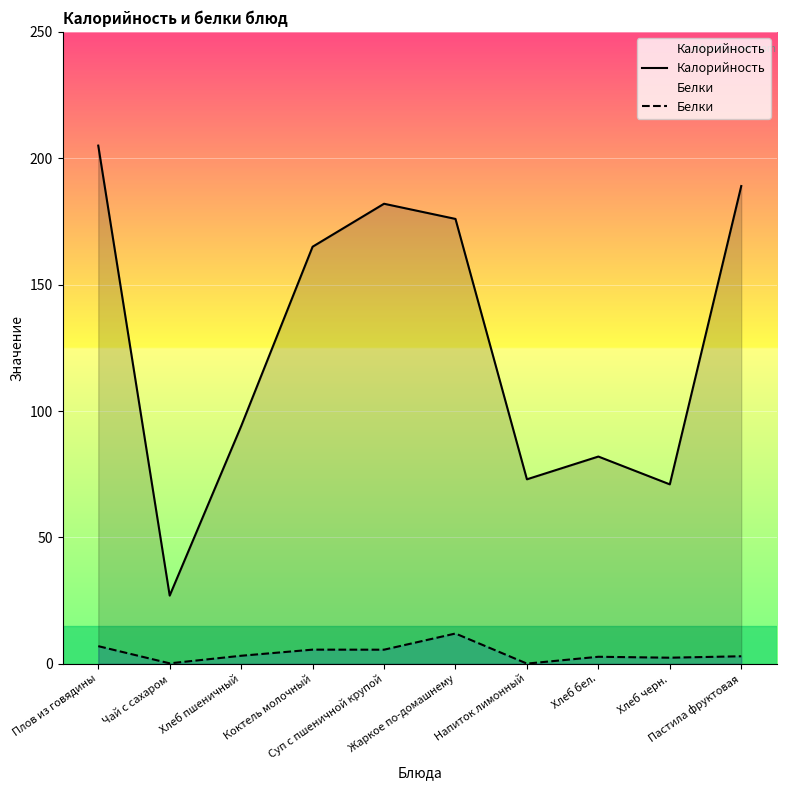

What are all the series names shown in the legend?

Калорийность, Белки